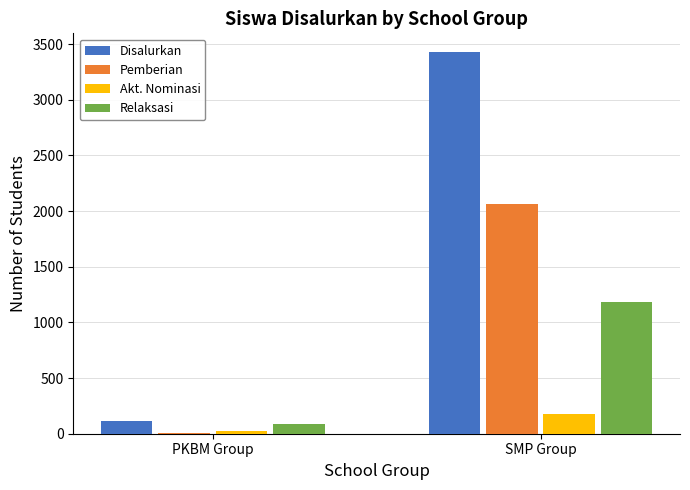

What is the maximum value shown in the chart?

3426